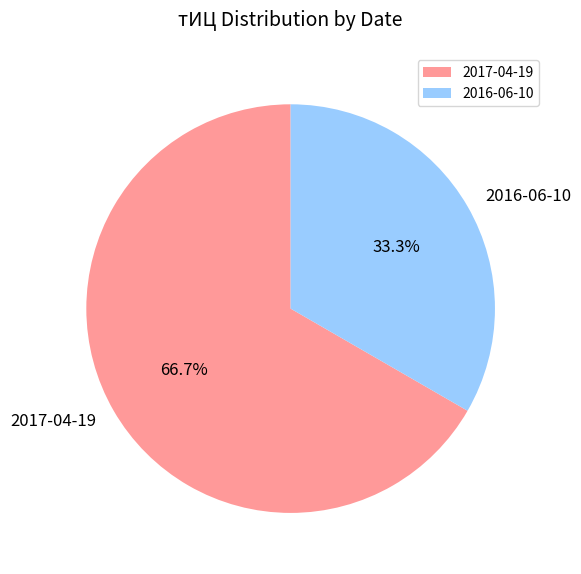

Between 2016-06-10 and 2017-04-19, which is larger?

2017-04-19